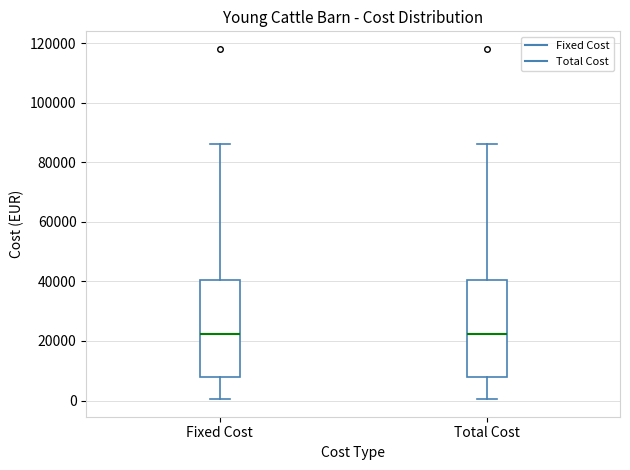

Reading left to right, read every box against the y-axis: the position of its median line, the range the box covers, and the ends of its whiskers. The values are not printed on the chart, so give them approximately, as read against the axis.

Fixed Cost: median 22000, box 8000 to 40000, whiskers 0 to 86000
Total Cost: median 22000, box 8000 to 40000, whiskers 0 to 86000